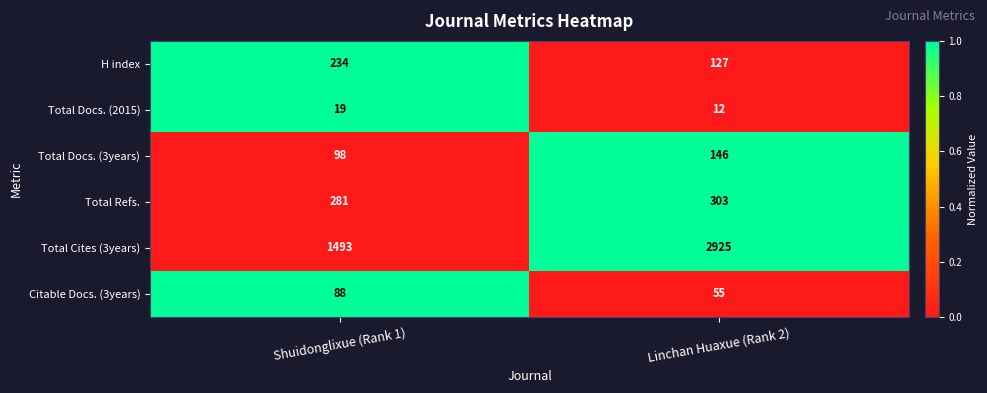

What is the maximum value for Total Docs. (2015)?

19